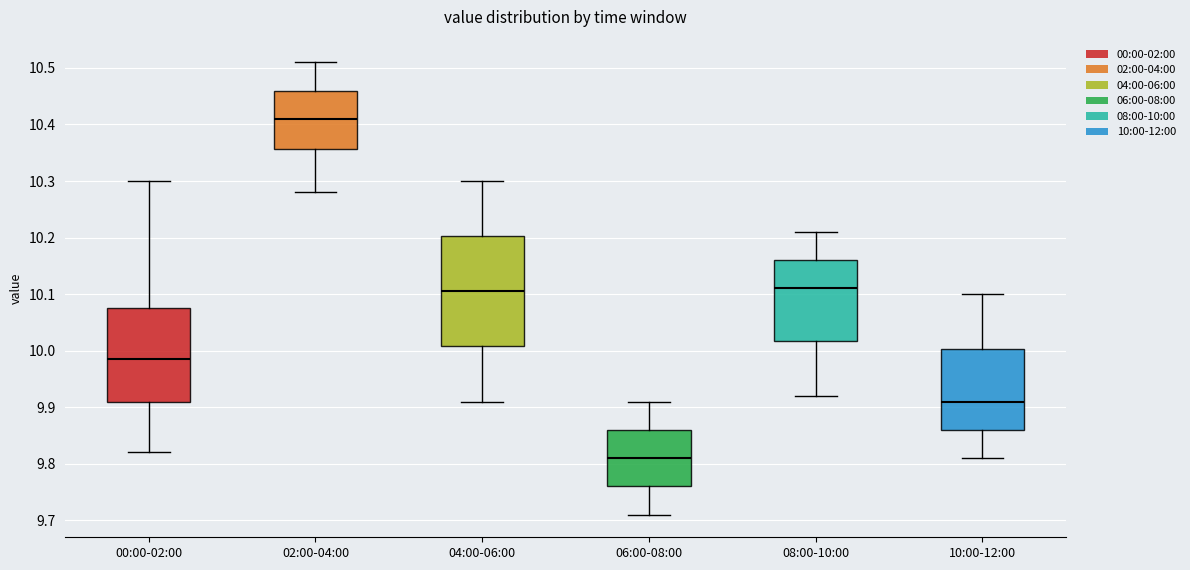

Comparing the boxes themselves (not the whiskers), which one is the tallest?

04:00-06:00